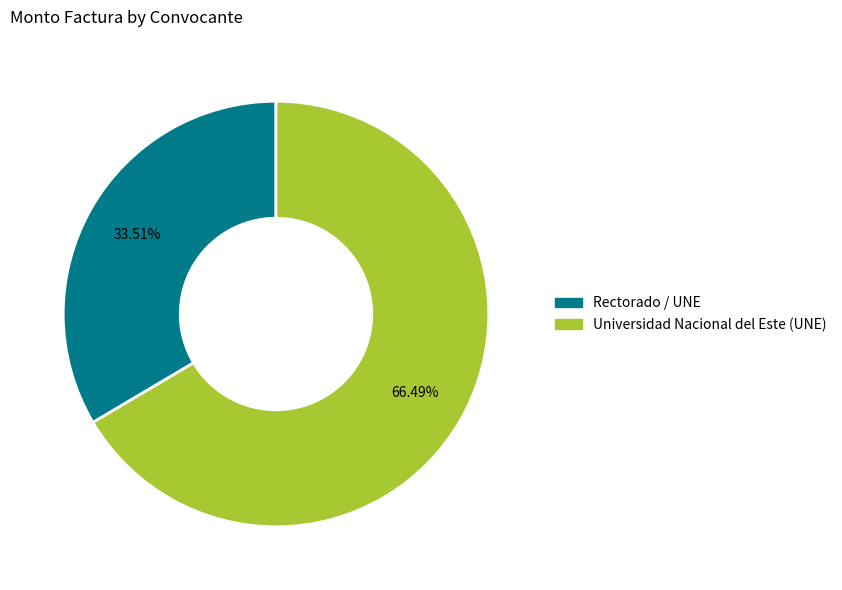

Is there any slice that represents more than half of the pie?

Yes